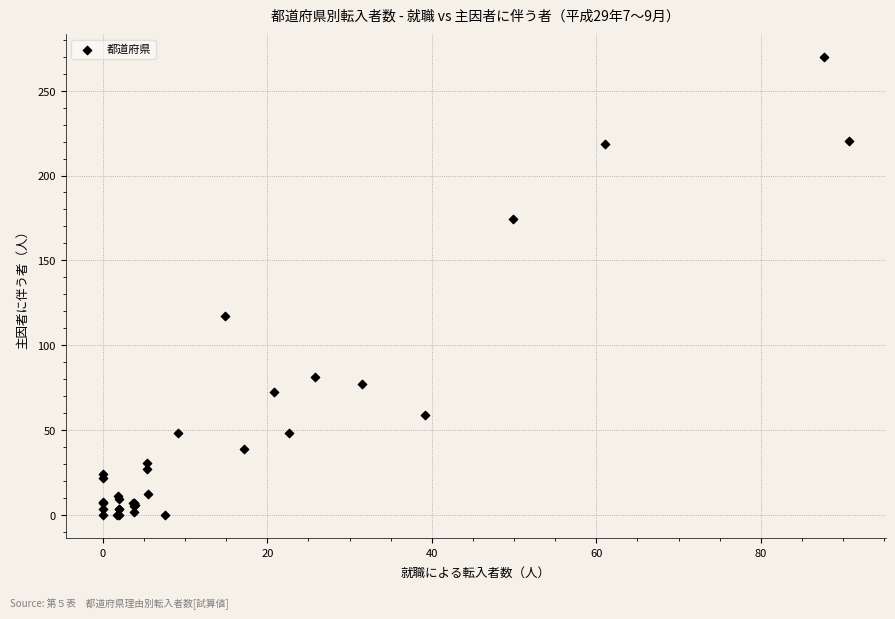

What Y value in the scatter plot is closest to 134?

117.5